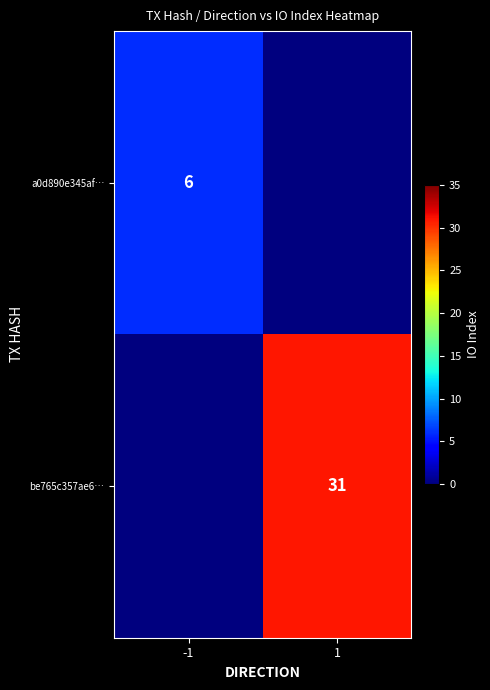

Count the number of categories in the chart.

2